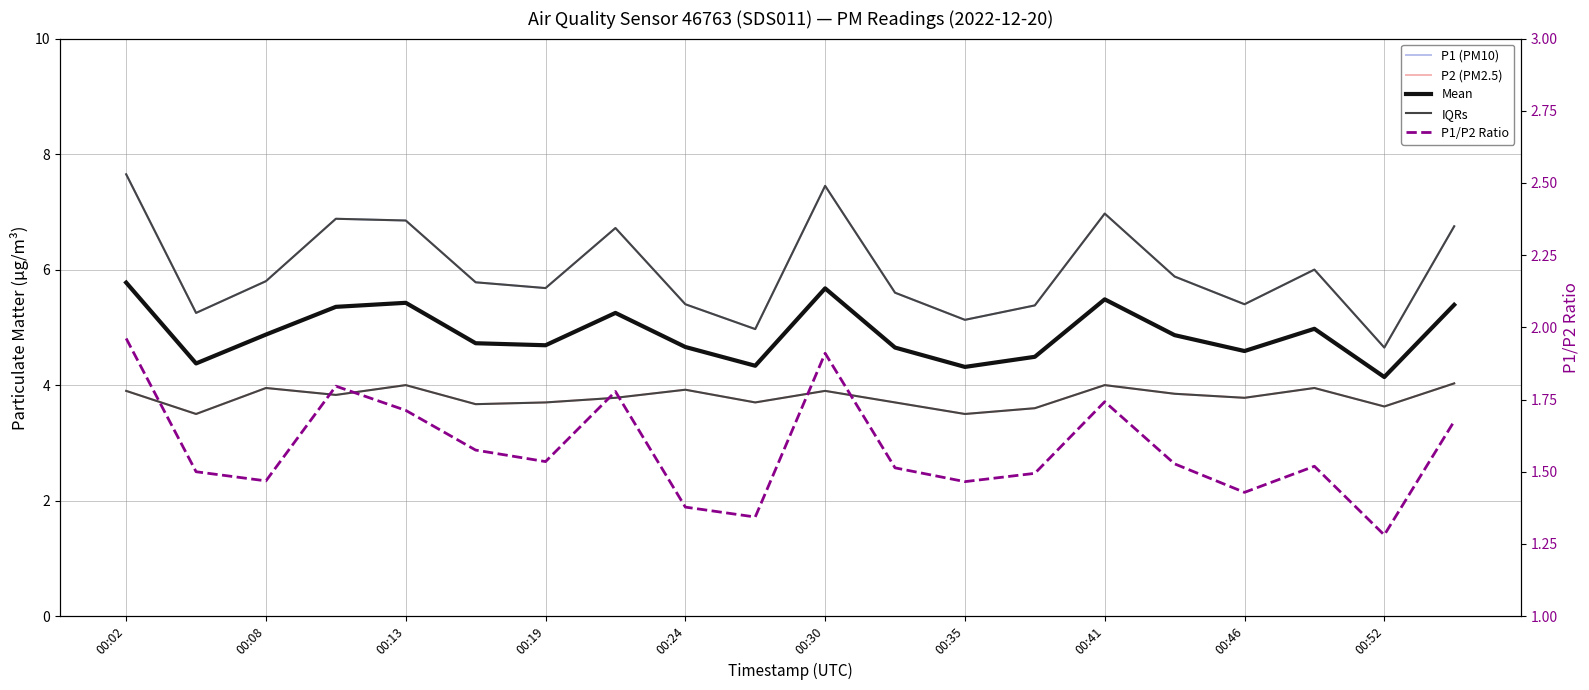

List the series in order of their peak value, lowest first.

P1/P2 Ratio, P2 (PM2.5), IQRs, Mean, P1 (PM10)